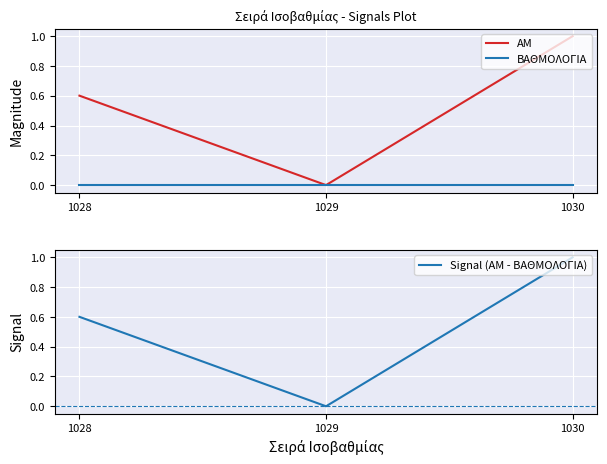

What is the difference between the maximum and second lowest values in the AM series?

0.4